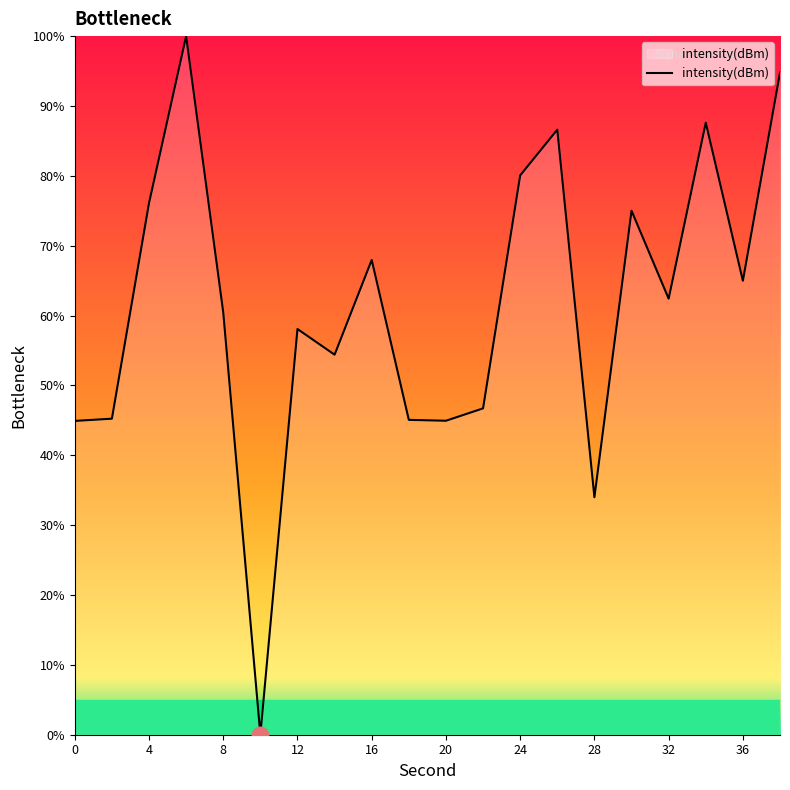

What is the difference between the maximum and minimum values?

100.0